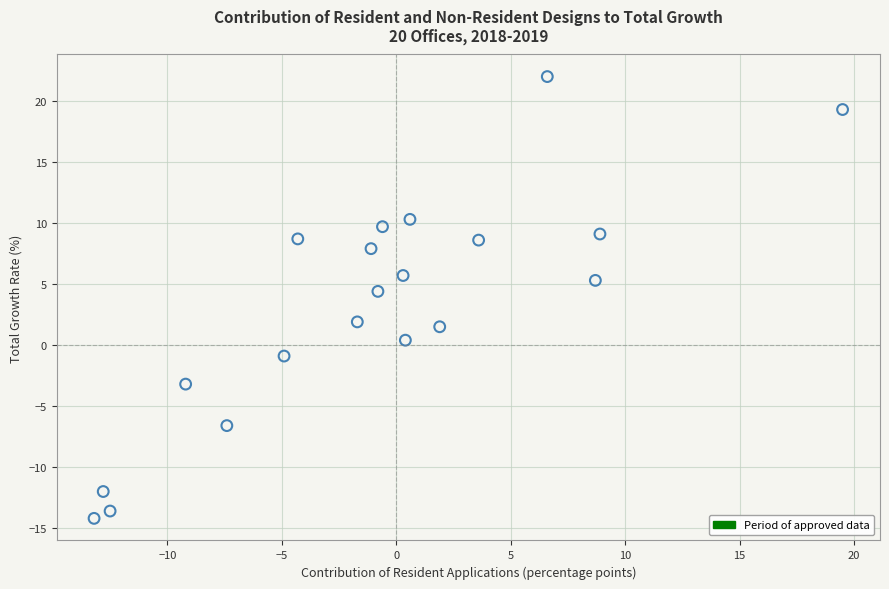

What is the range of X values (max minus min)?

32.7